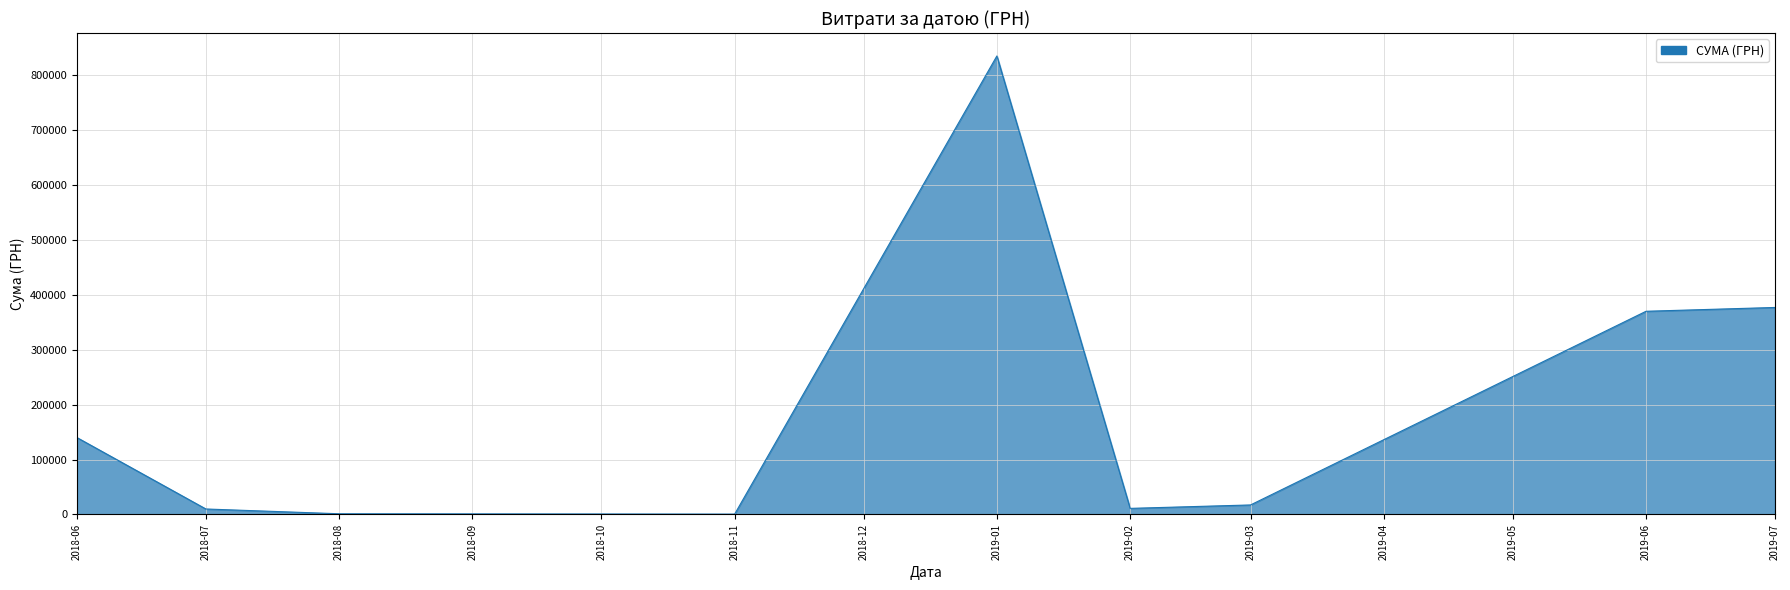

Which has a higher value, 2018-06 or 2019-07?

2019-07